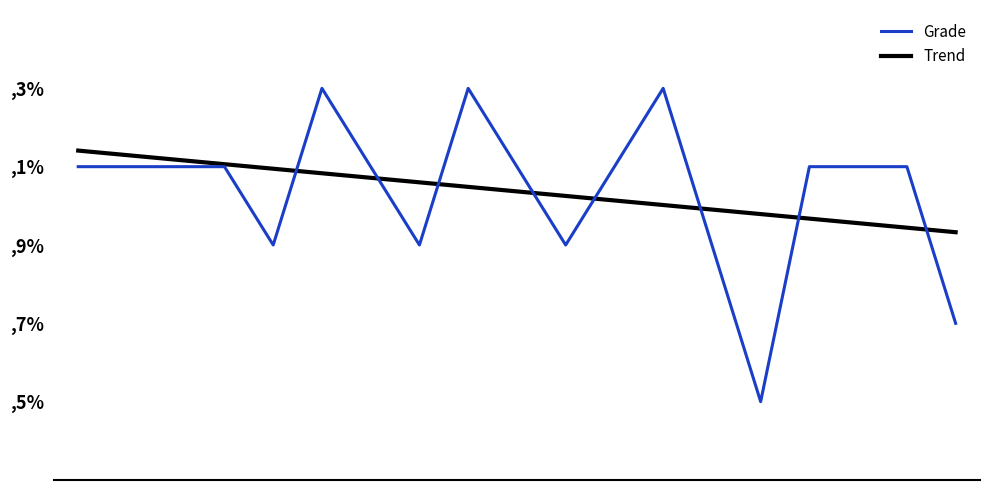

What are all the series names shown in the legend?

Grade, Trend